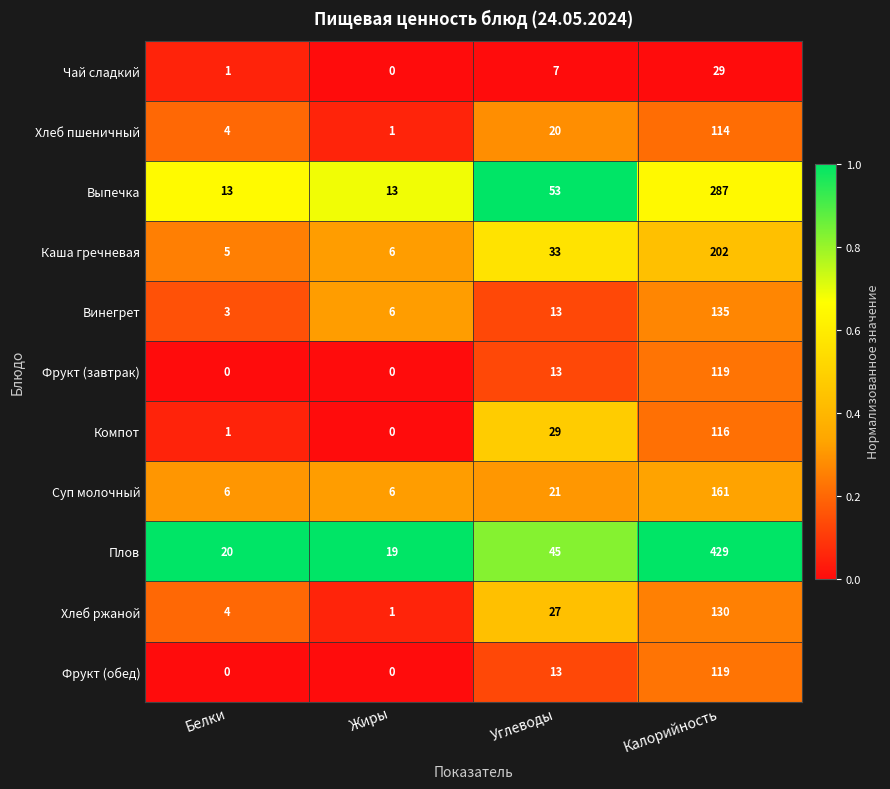

What is the difference between the highest and lowest values at Белки?

20